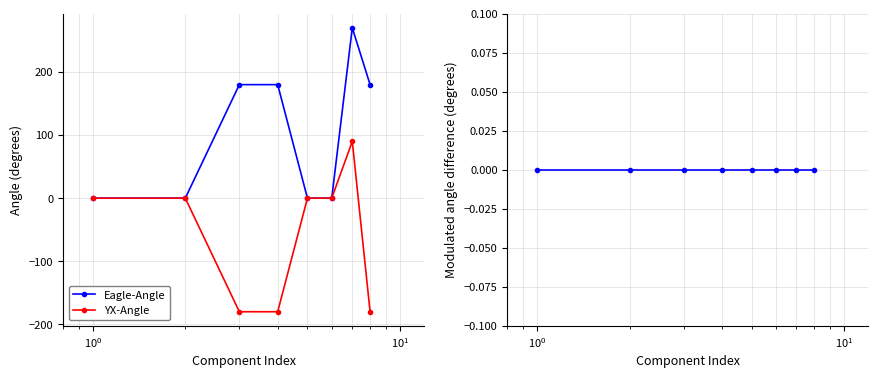

What is the maximum value for Eagle-Angle?

270